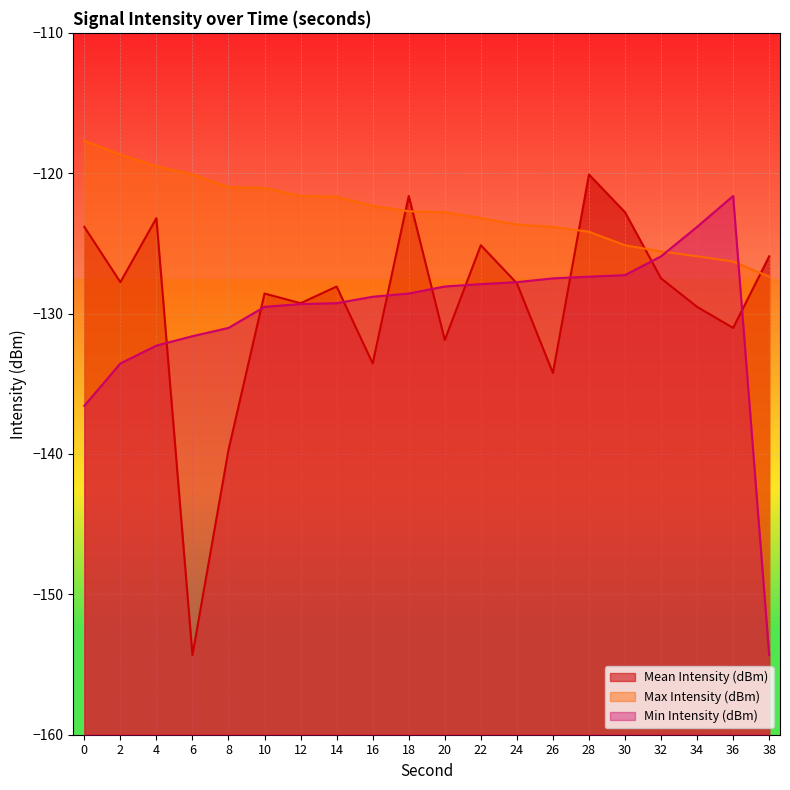

How many lines are shown in the chart?

3